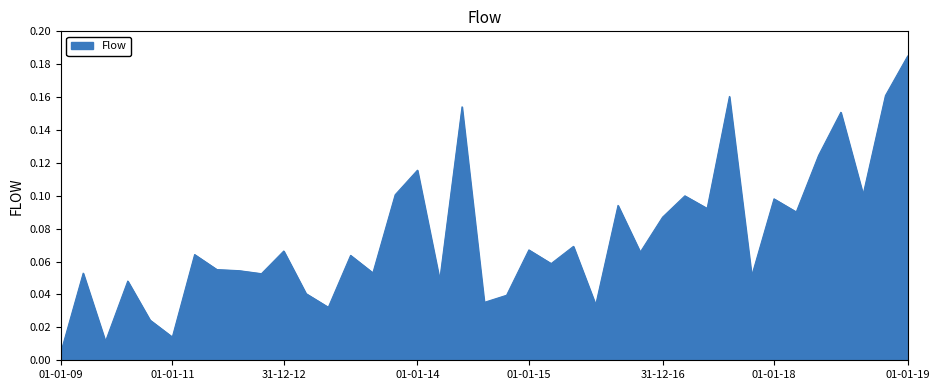

How many lines are shown in the chart?

1